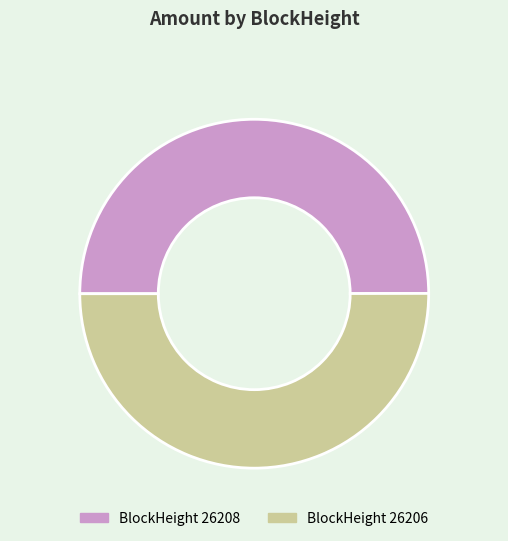

Is it true that BlockHeight 26208 is 50% of the pie?

True